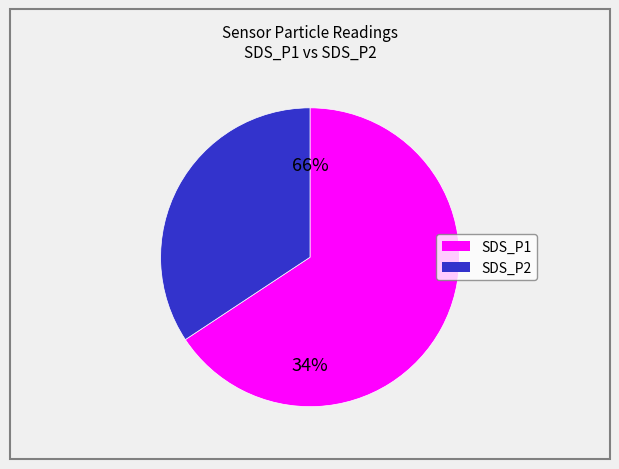

Combined, what portion of the pie is SDS_P1 and SDS_P2?

100.0%